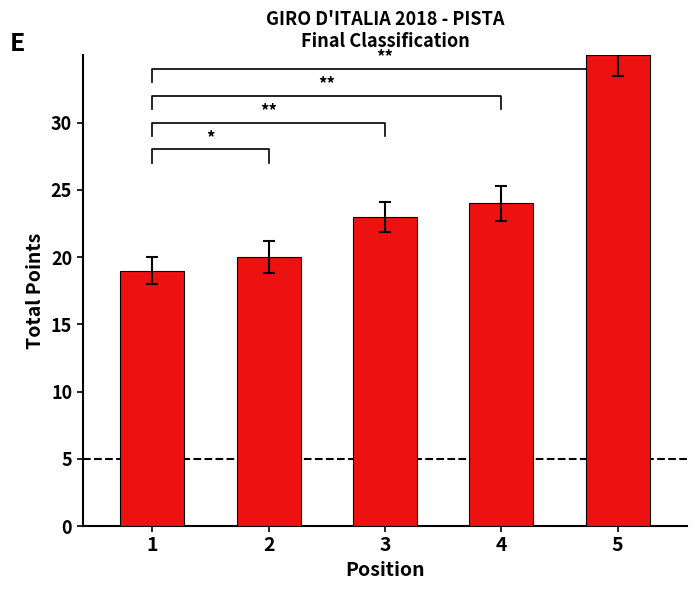

List the labels in order of value, largest first.

5, 4, 3, 2, 1